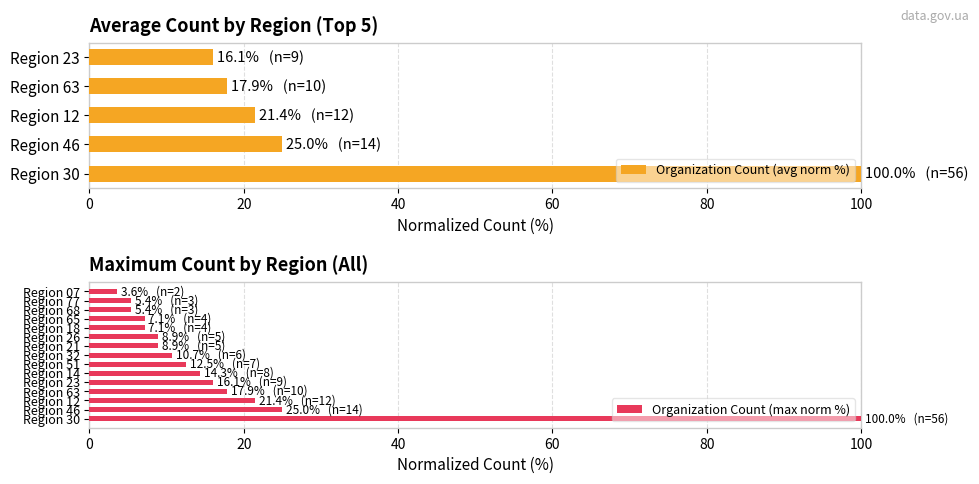

What is the difference between the maximum and minimum values in the Organization Count (max norm %) series?

96.4